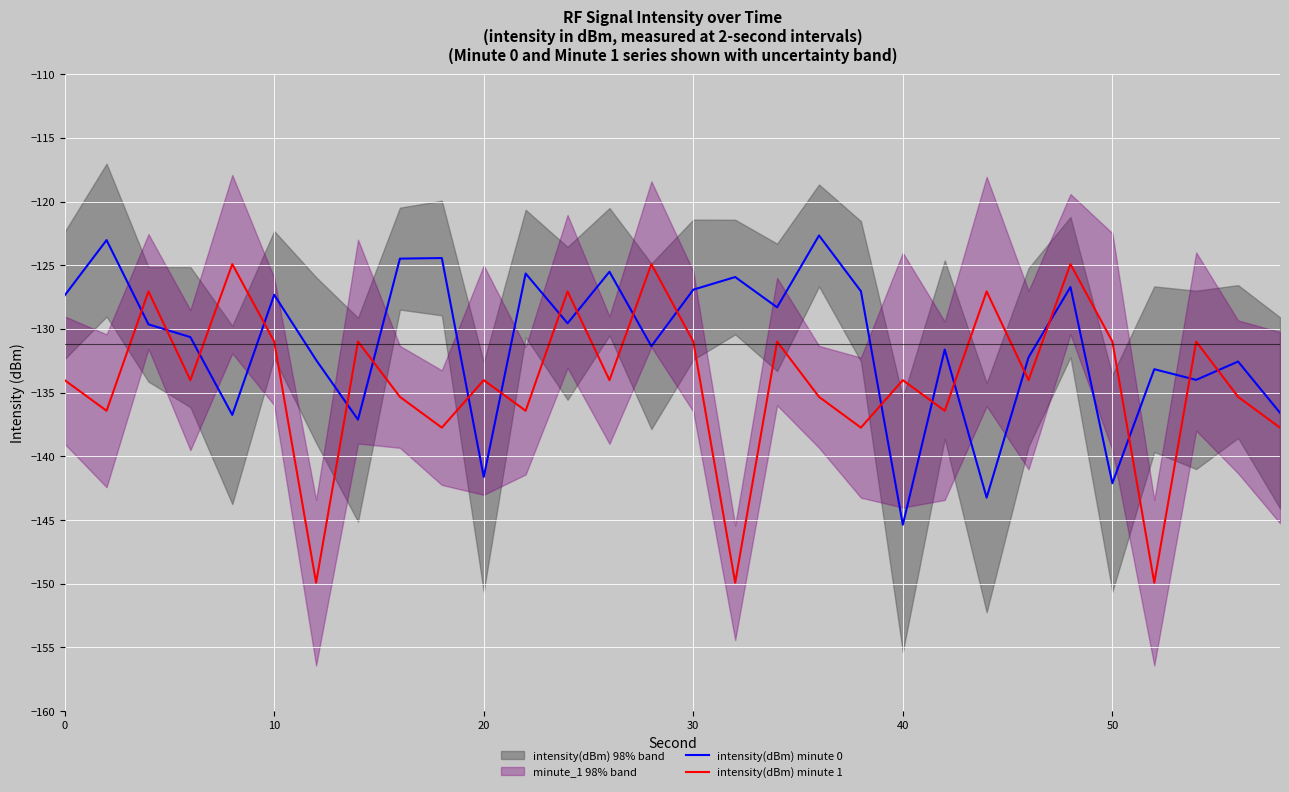

True or false: intensity(dBm) minute 1 has a value of -224.0 at 40.

False